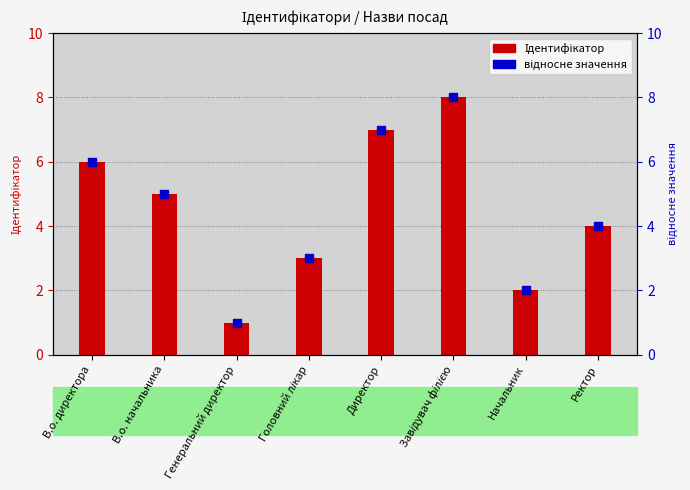

Which series has the largest total across all categories?

Ідентифікатор